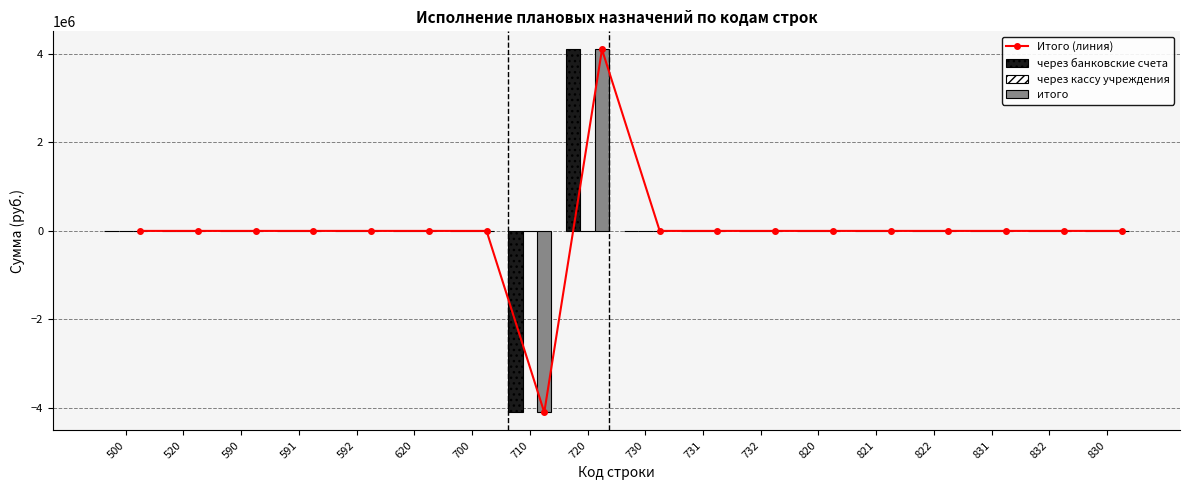

Between 832 and 830, which series saw the biggest shift?

Итого (линия)